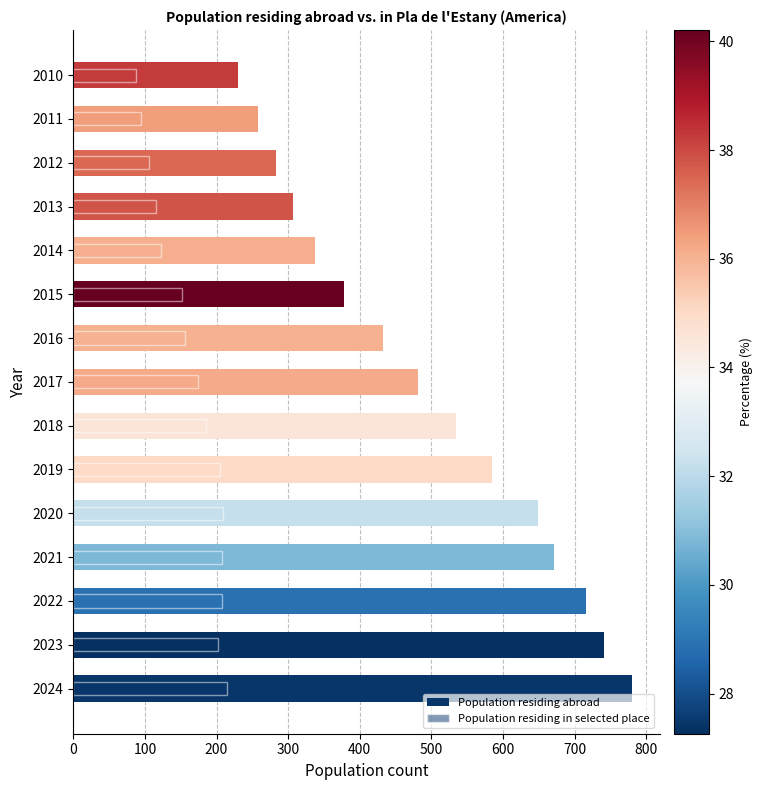

How many bars are there in total?

30